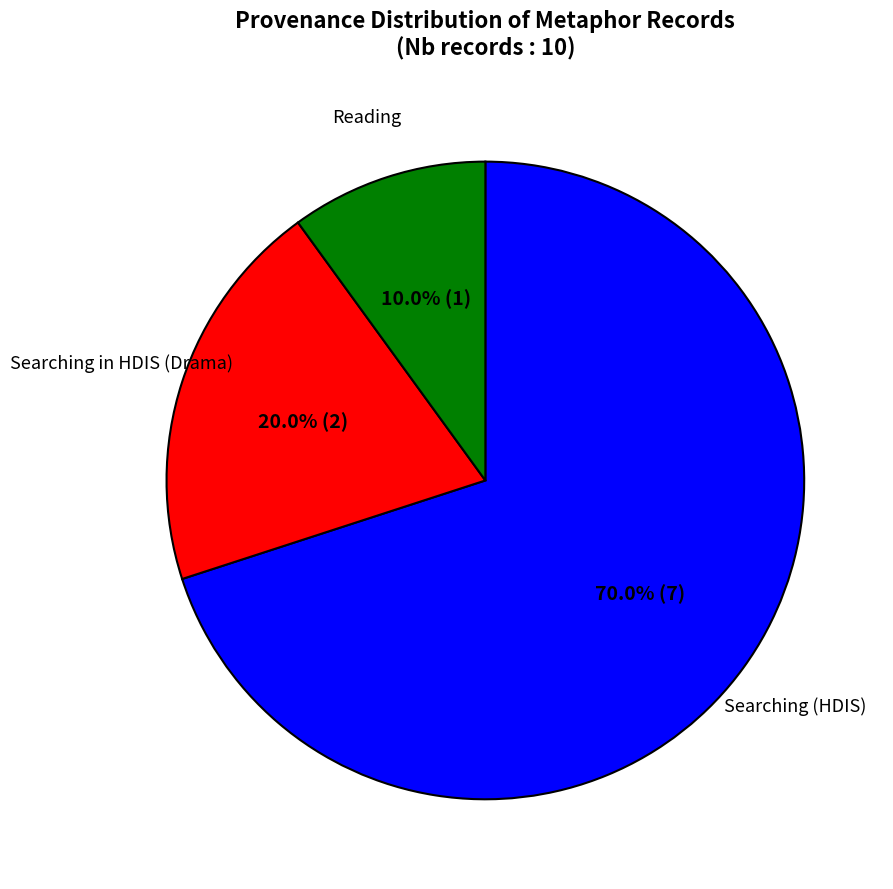

Is there a majority slice in this chart?

Yes